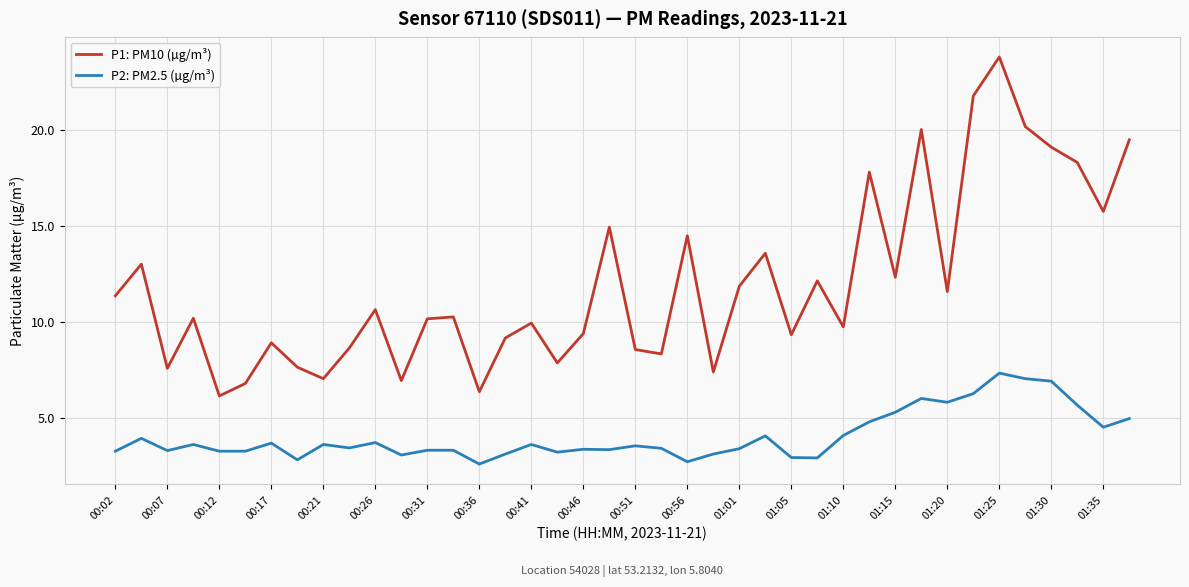

What is the average value of the P2: PM2.5 (µg/m³) series?

4.0